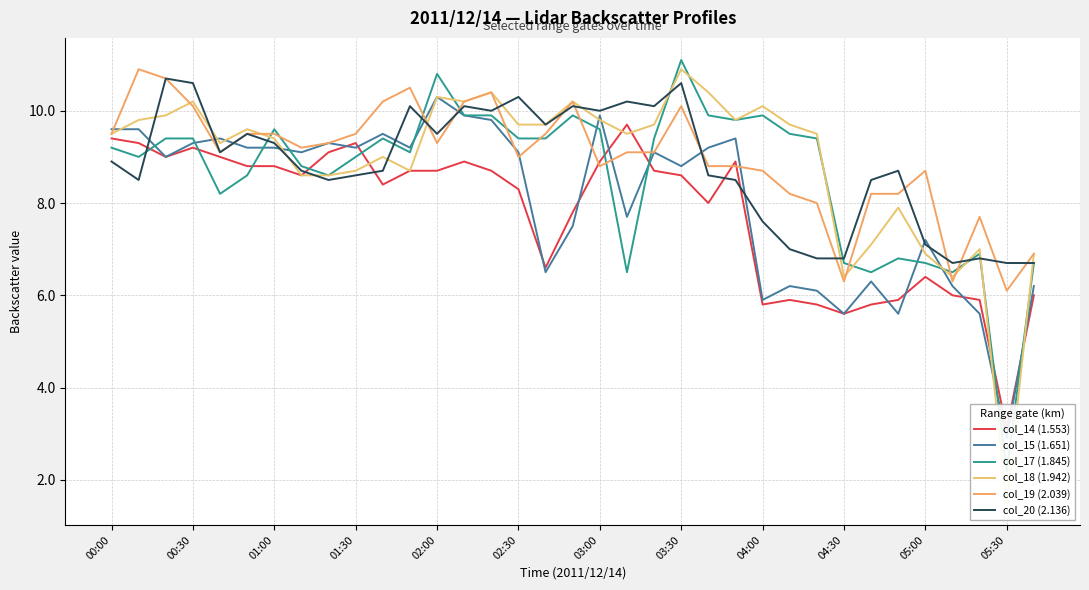

Which series has the widest spread of values?

col_18 (1.942)